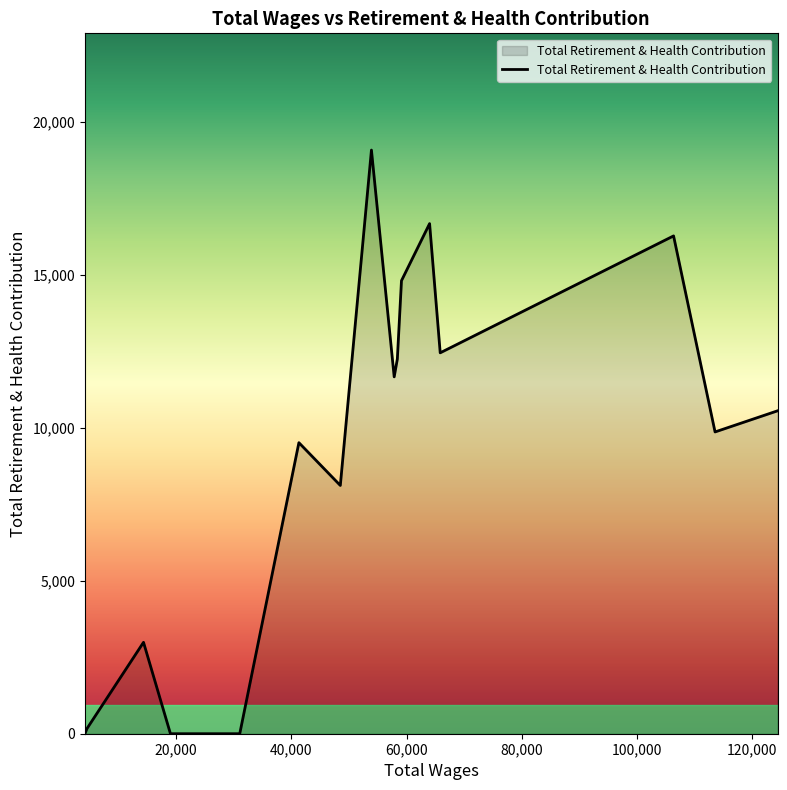

What is the difference between the maximum and minimum values?

19085